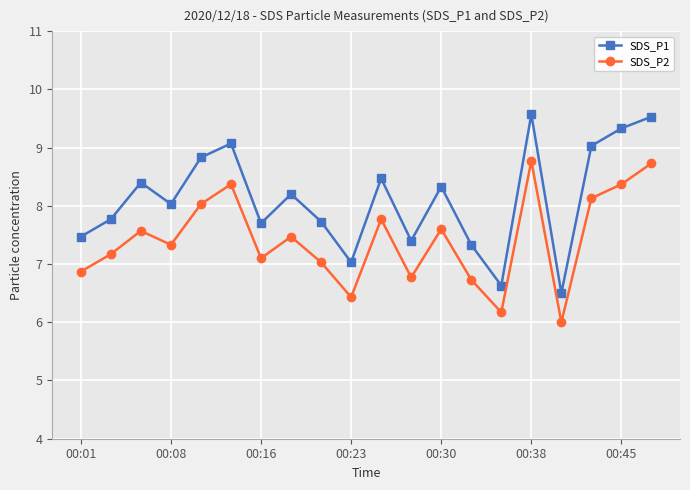

What is the value of the SDS_P2 point at the 11th from the left?

7.8